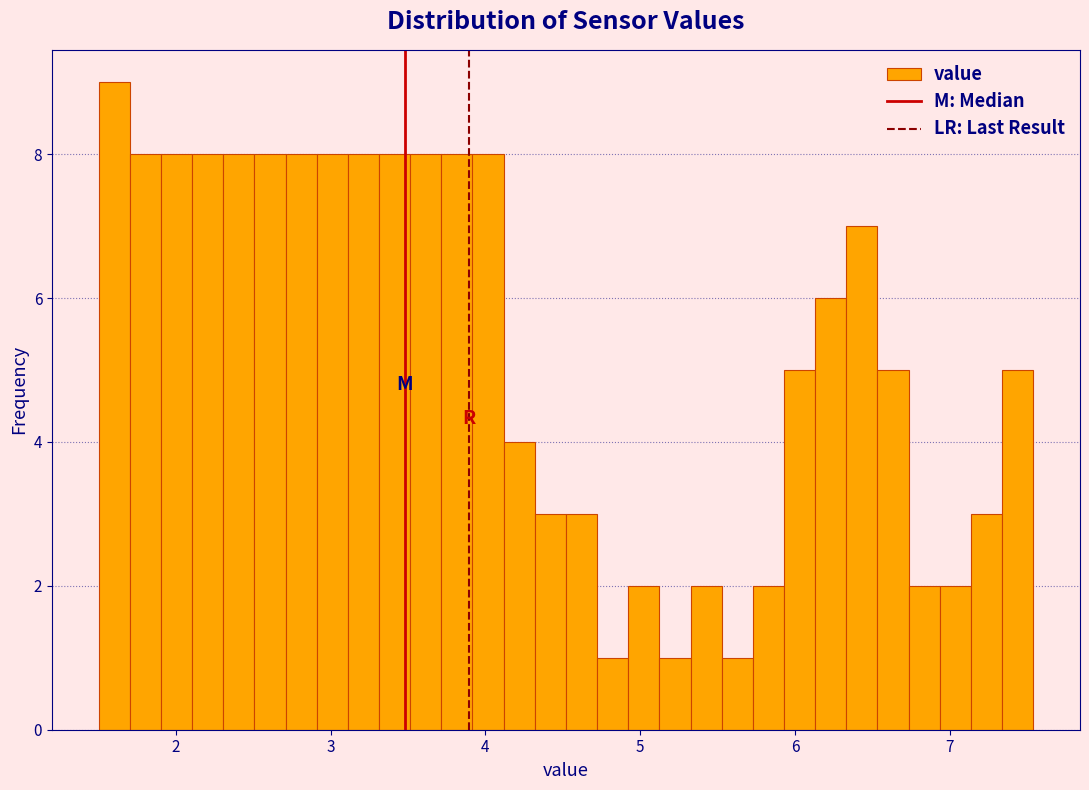

Read against the x-axis, roughly where is the centre of the tallest bar?

1.6